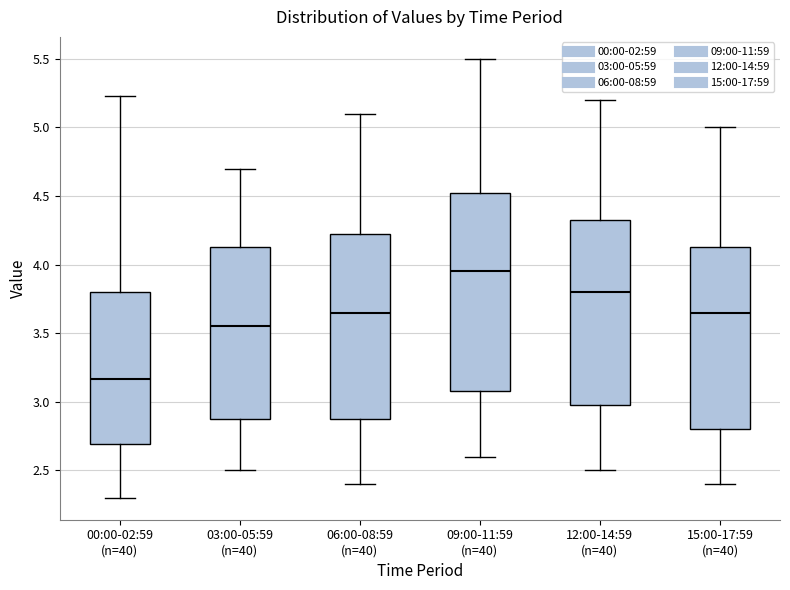

Which box is the tallest, from its lower edge to its upper edge?

09:00-11:59 (n=40)